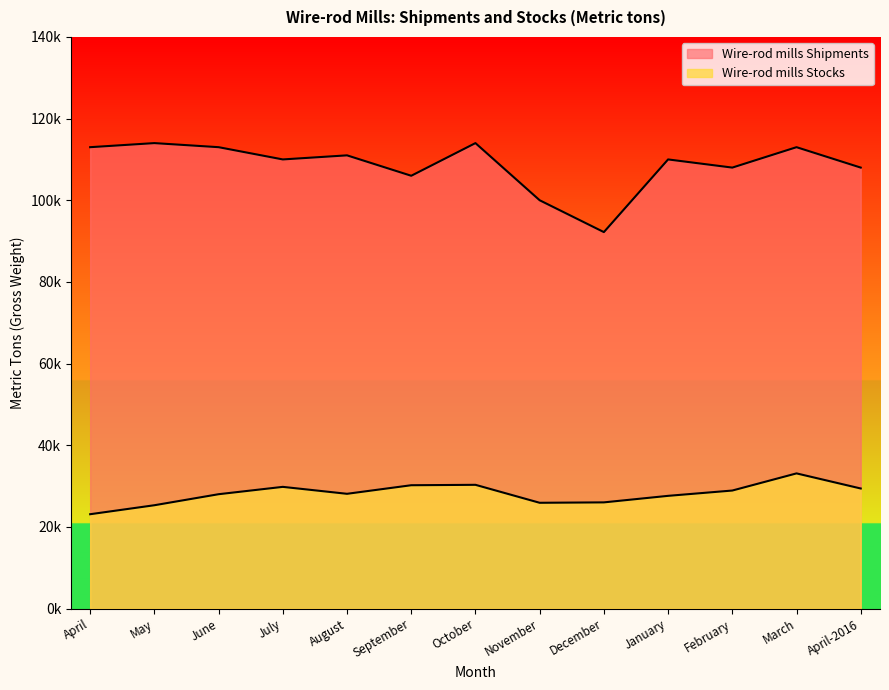

Reading left to right, extract all data points from this chart.

Wire-rod mills Shipments: 113000	114000	113000	110000	111000	106000	114000	100000	92200	110000	108000	113000	108000
Wire-rod mills Stocks: 23100	25300	28000	29800	28100	30200	30300	25900	26000	27600	28900	33100	29400